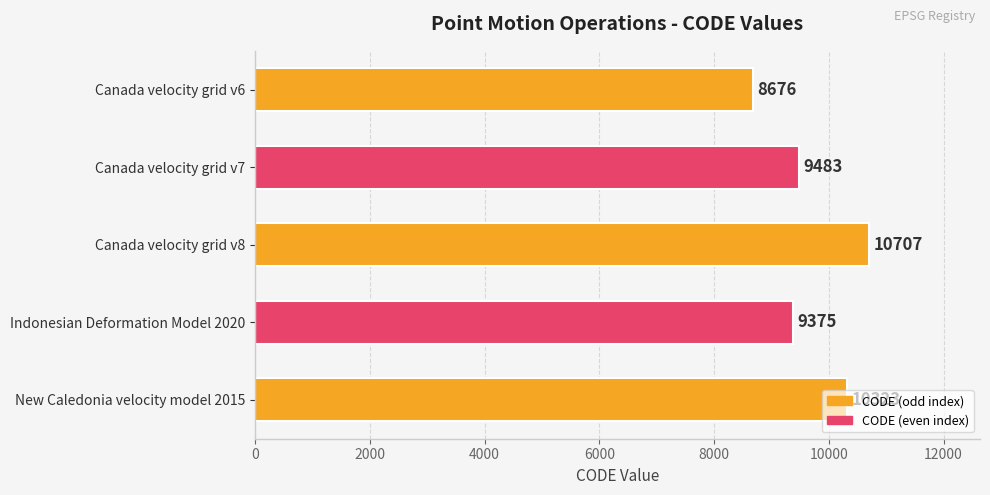

What is the difference between the maximum and minimum values?

2031